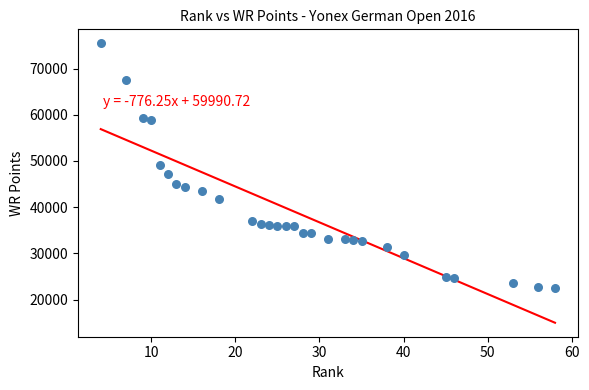

What is the range of Y values (max minus min)?

52880